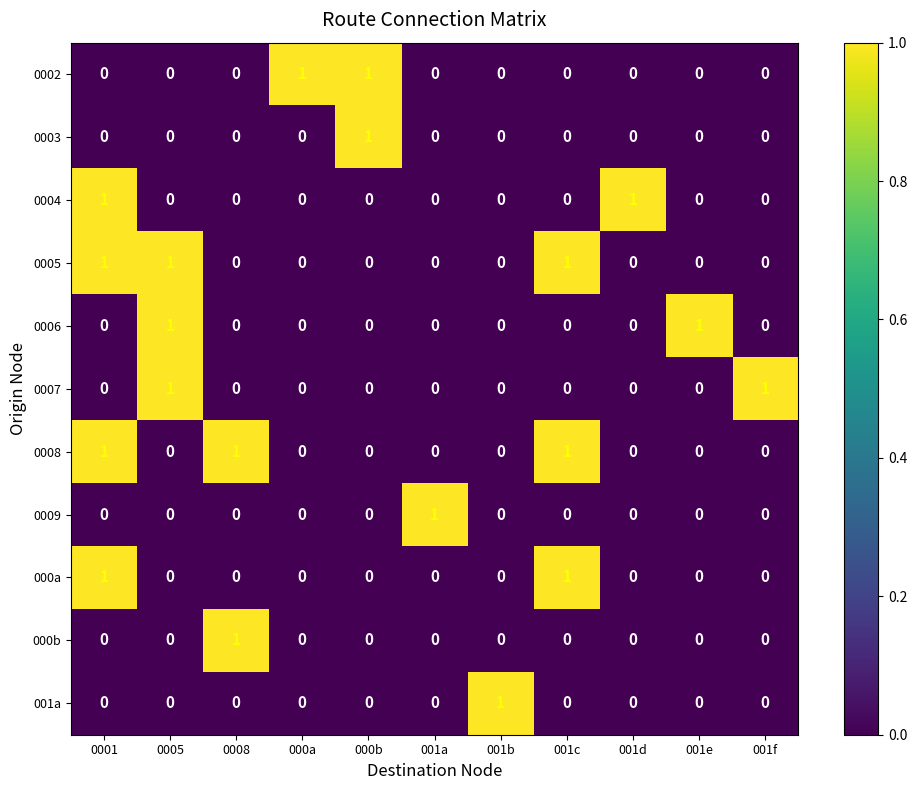

How many values in the 0005 series exceed 0?

3